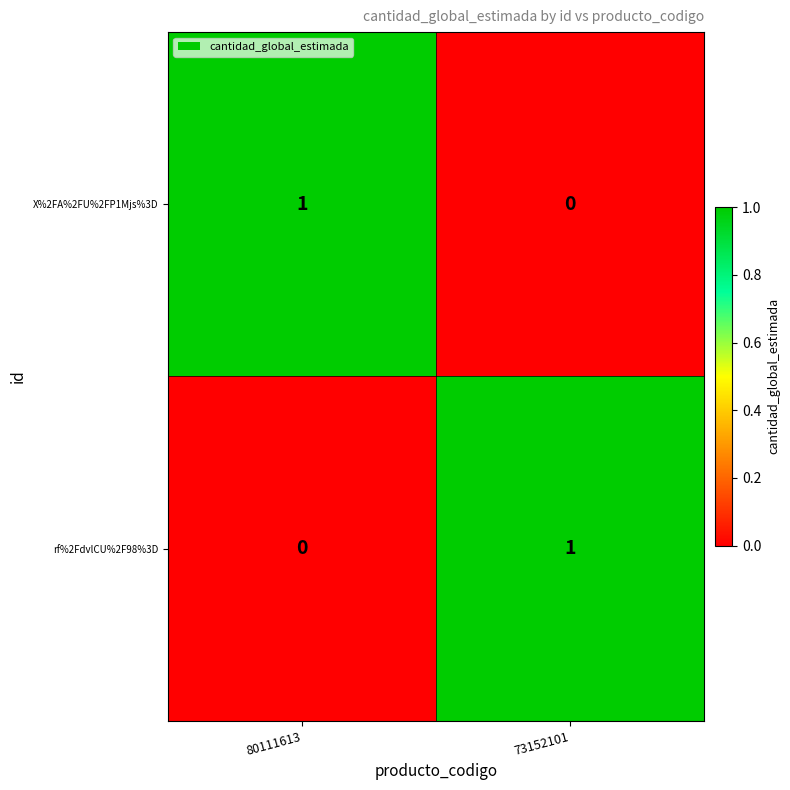

List the labels in order of X%2FA%2FU%2FP1Mjs%3D value, largest first.

80111613, 73152101